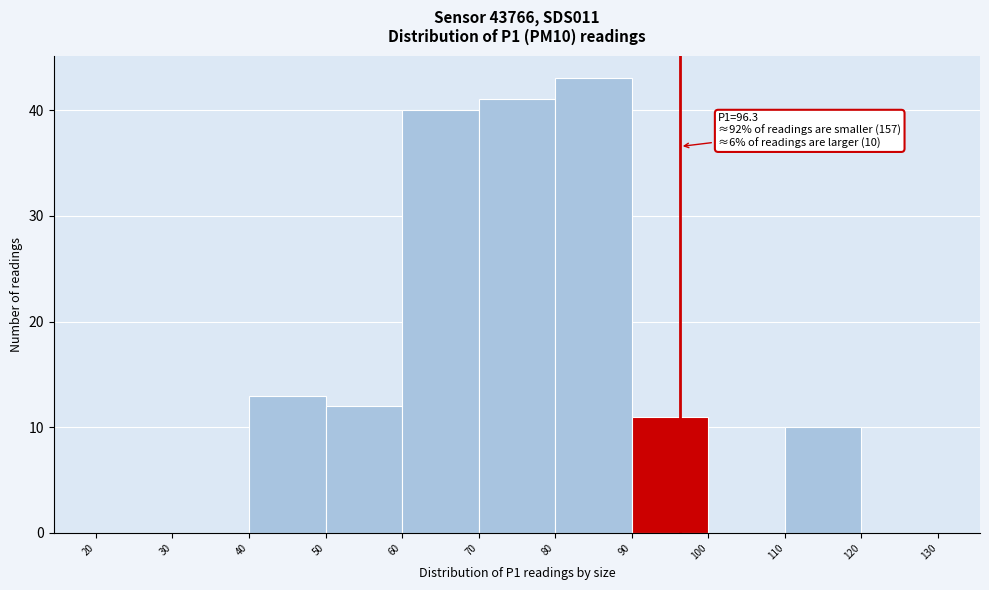

Over which range of the x-axis is the bar tallest?

80 to 90